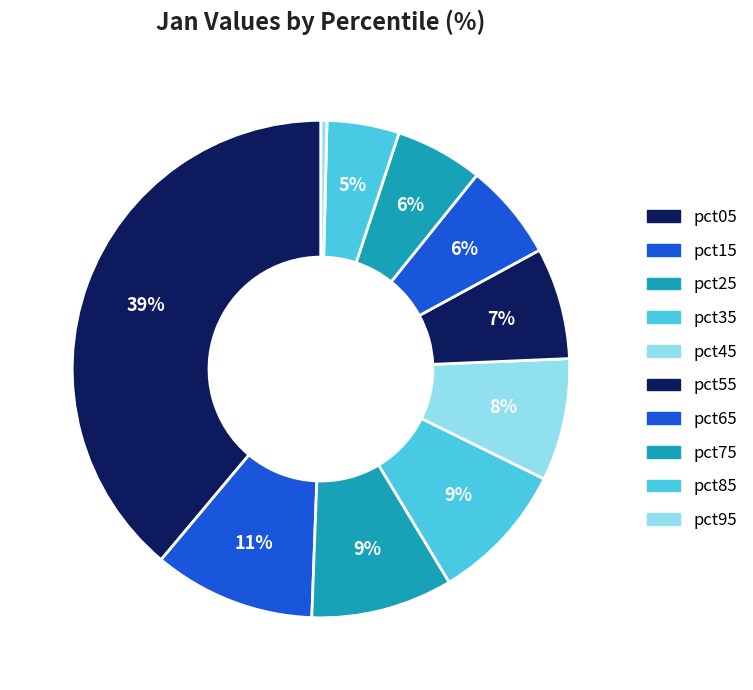

How many slices are in this pie chart?

10